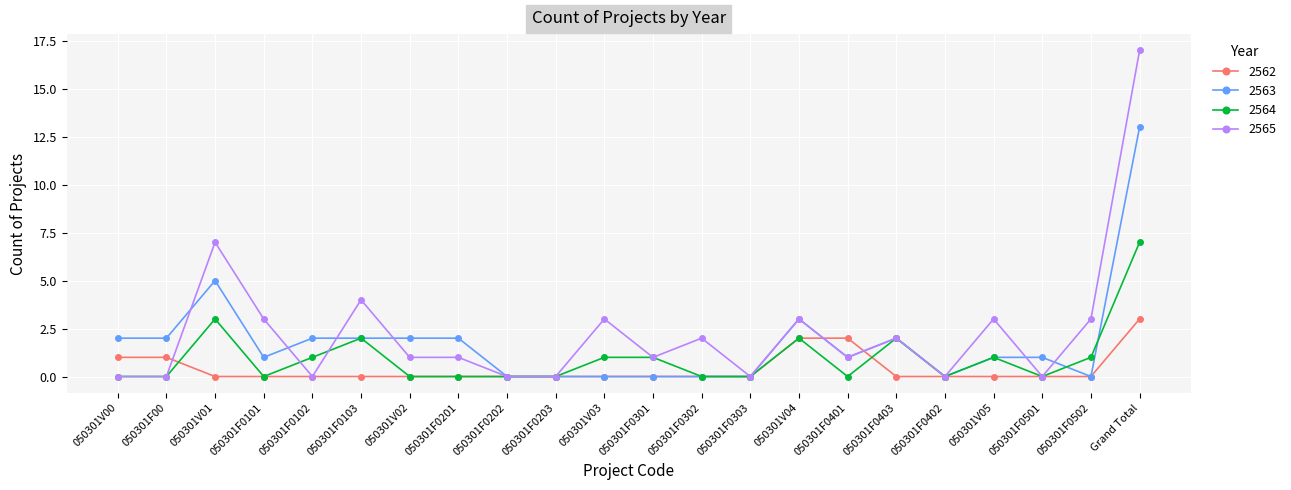

At which category is the sum across all series the highest?

Grand Total